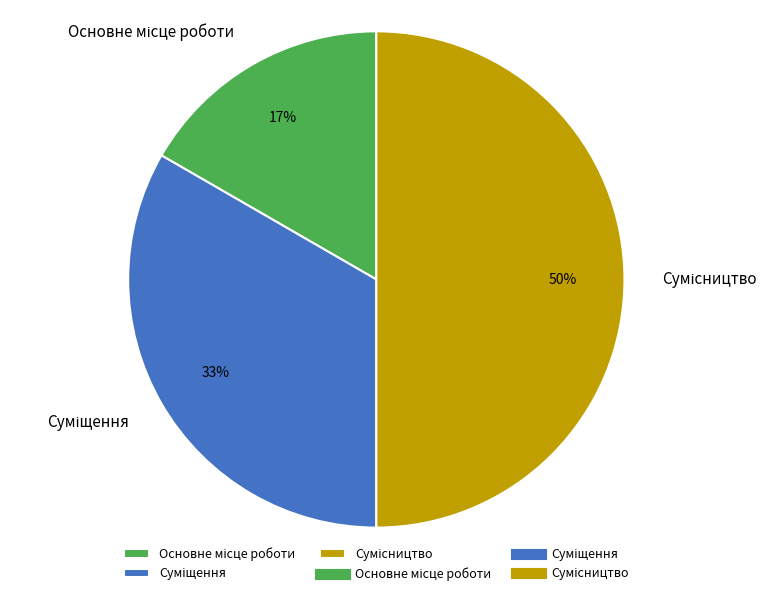

To the nearest percent, what is the average slice percentage?

33%